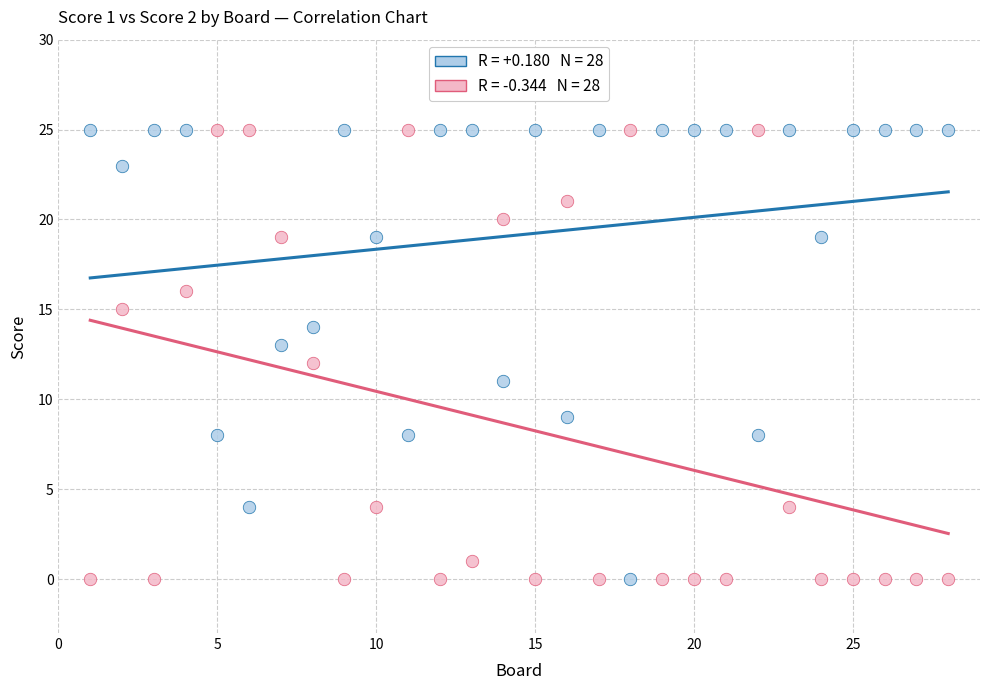

Across all data points, what is the range of Y values (max minus min)?

25